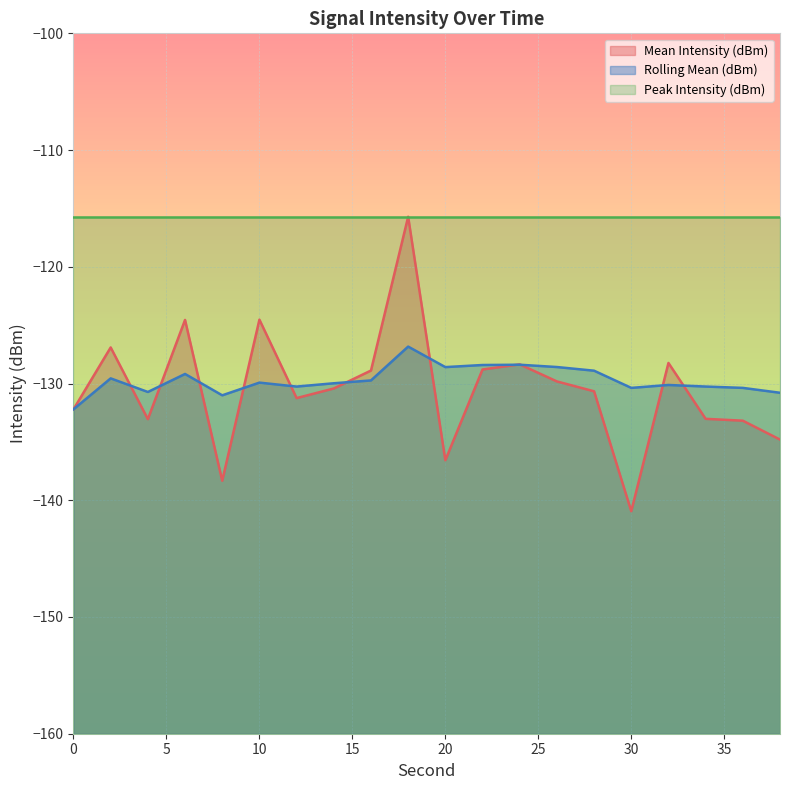

What is the maximum value shown in the chart?

-115.7